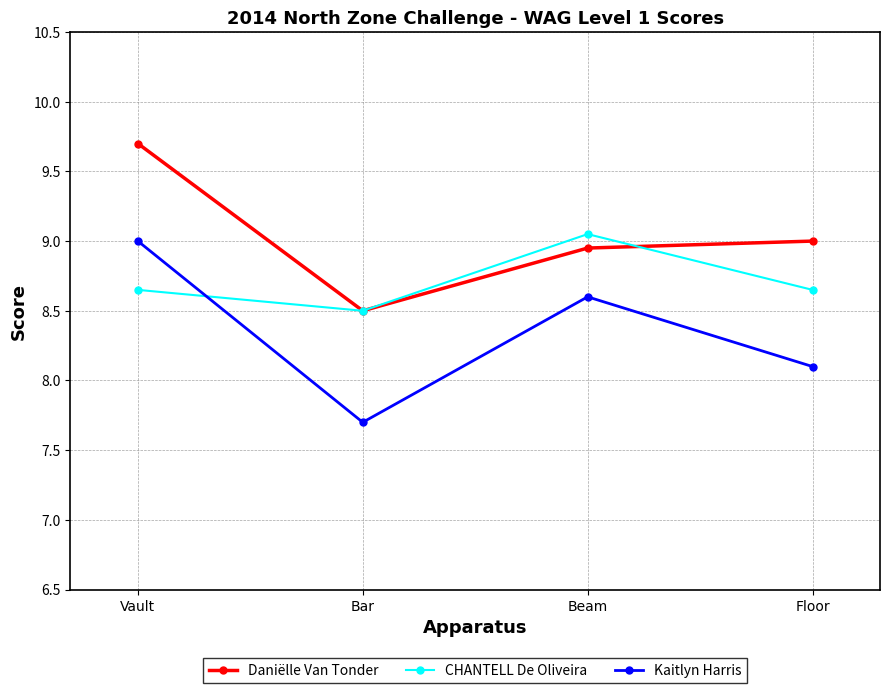

Which category has the lowest value in the Kaitlyn Harris series?

Bar